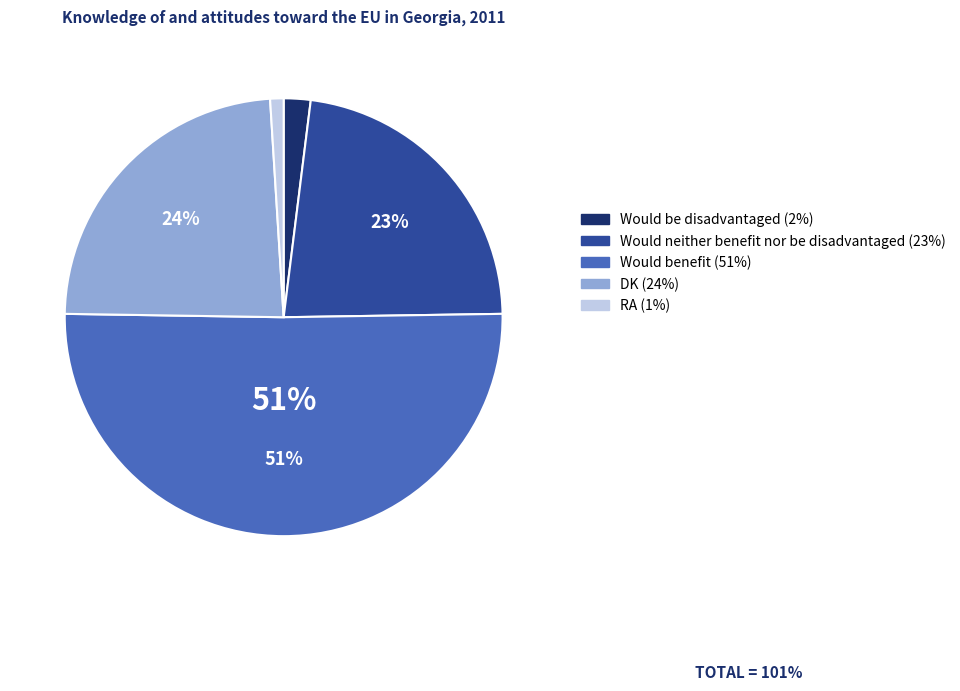

Count the number of slices in the pie.

5